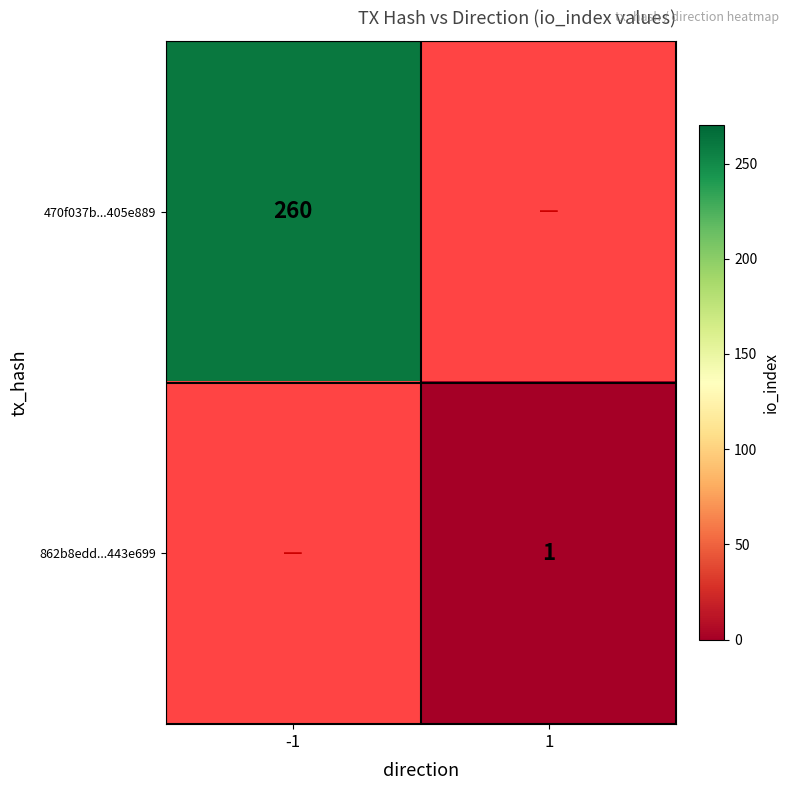

The 862b8edd...443e699 series shows 1 at 1. True or false?

True